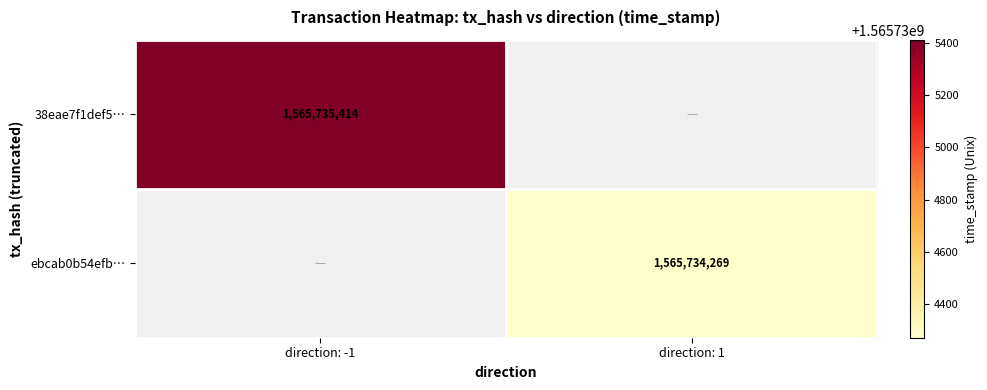

Is it true that ebcab0b54efba27139121c7e682a1408511a3f6 equals 1 at direction?

True